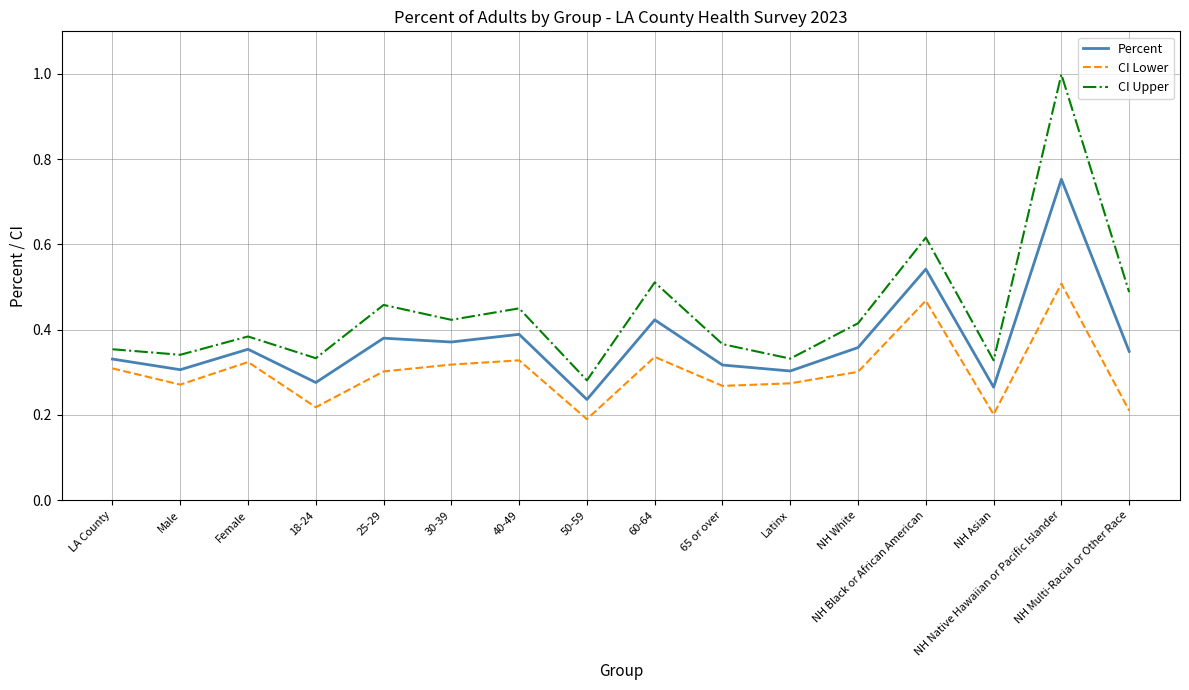

What is the greatest value displayed?

1.0